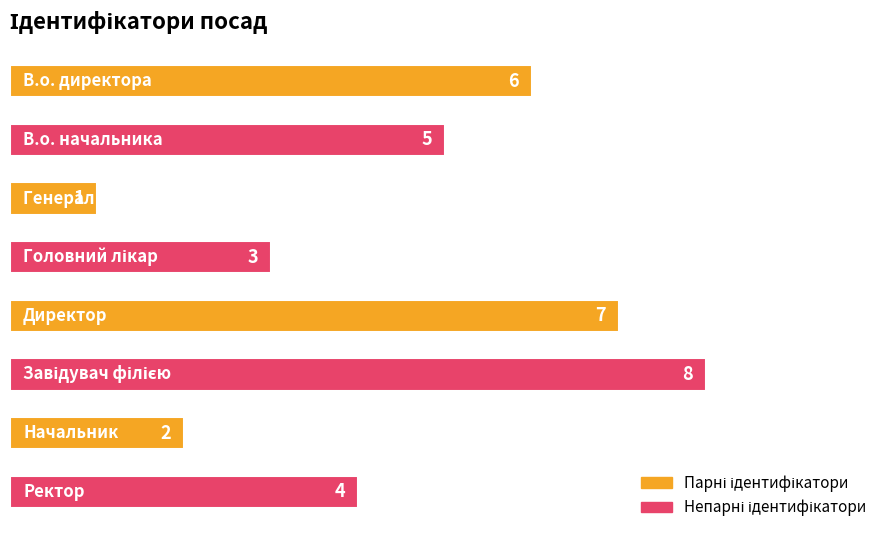

What is the value of the 4th bar from the top?

3